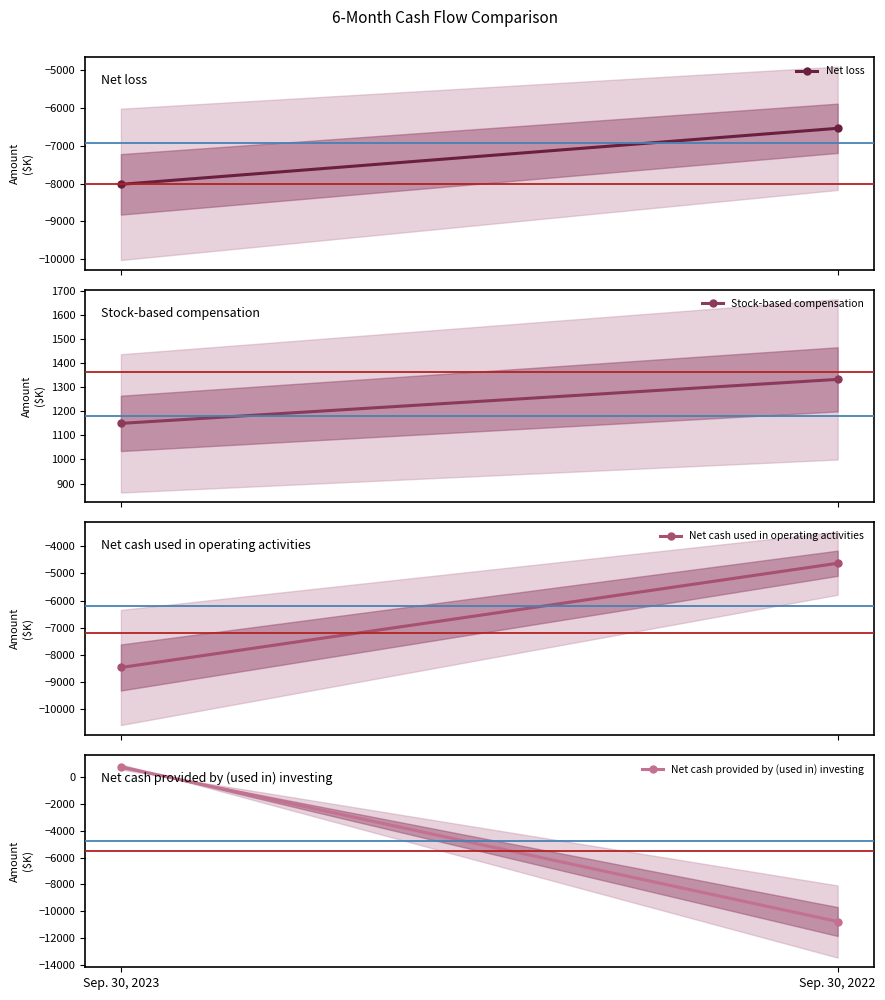

What is the spread (max minus min) of values at Sep. 30, 2022?

12112